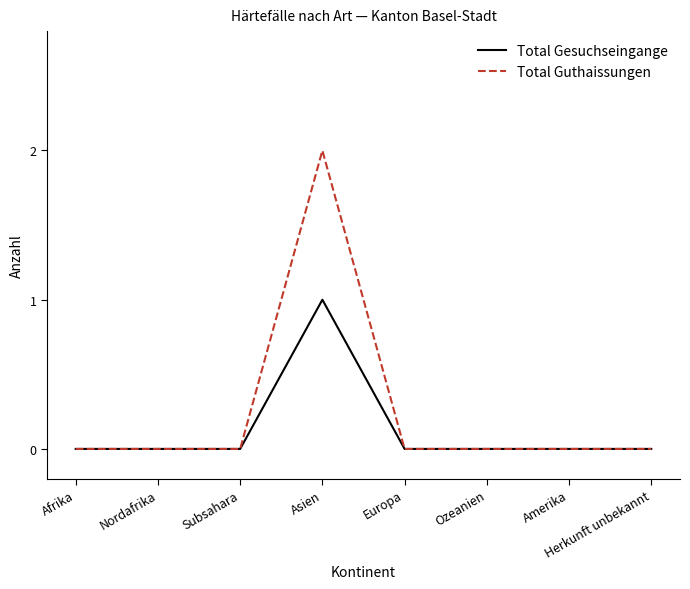

Which series has the largest range (max minus min)?

Total Guthaissungen